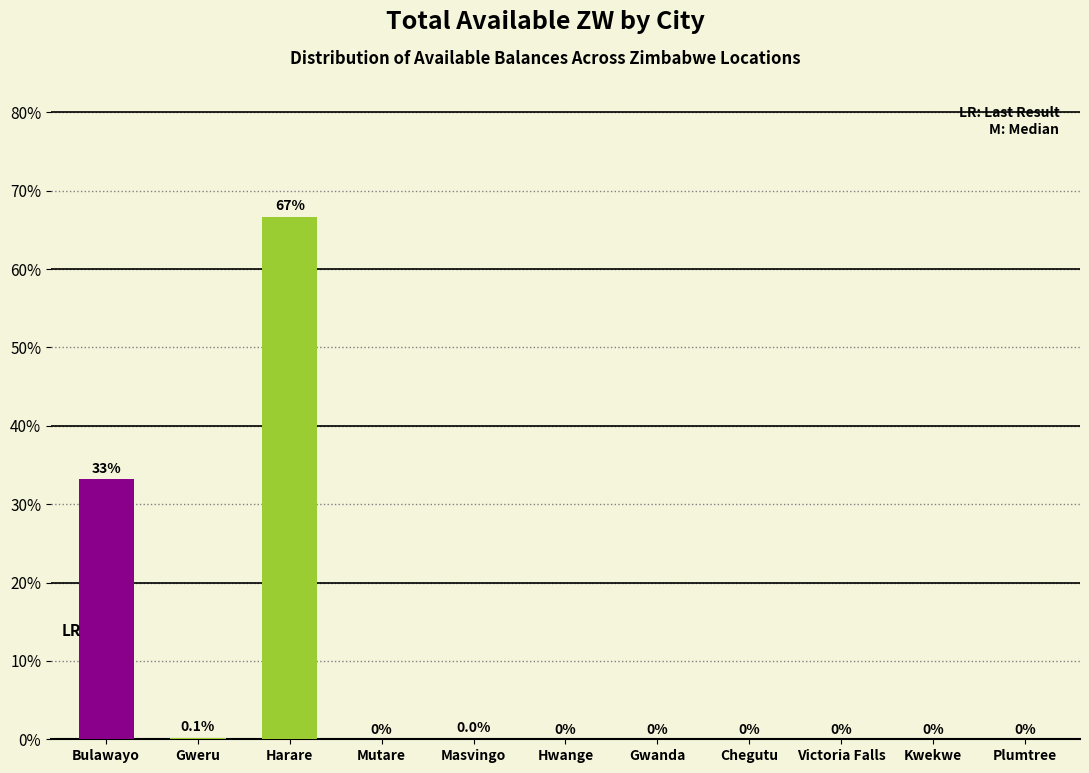

What is the maximum value shown in the chart?

66.7